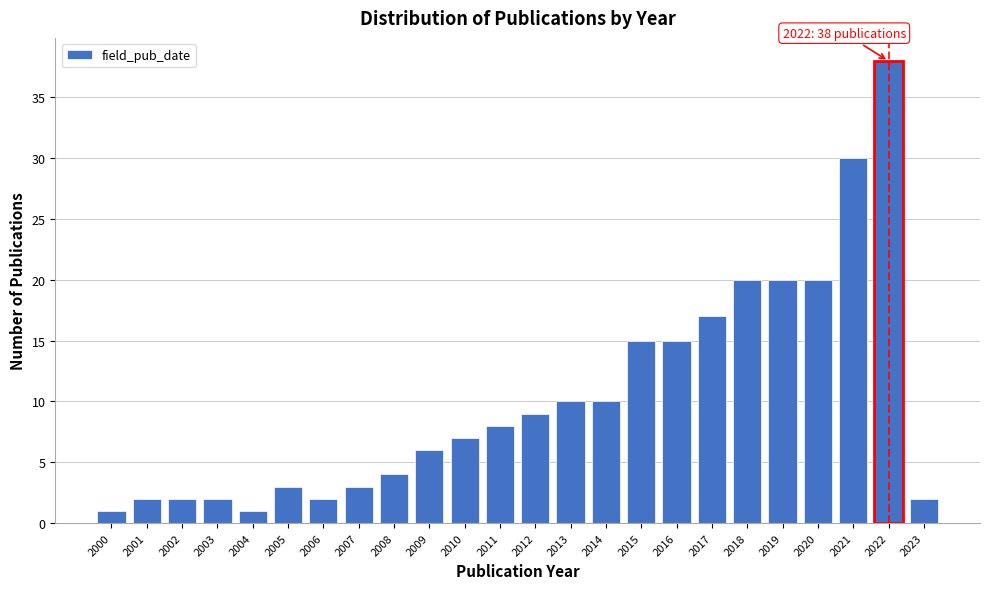

Reading right to left, list all the values displayed in this chart.

2023=2	2022=38	2021=30	2020=20	2019=20	2018=20	2017=17	2016=15	2015=15	2014=10	2013=10	2012=9	2011=8	2010=7	2009=6	2008=4	2007=3	2006=2	2005=3	2004=1	2003=2	2002=2	2001=2	2000=1